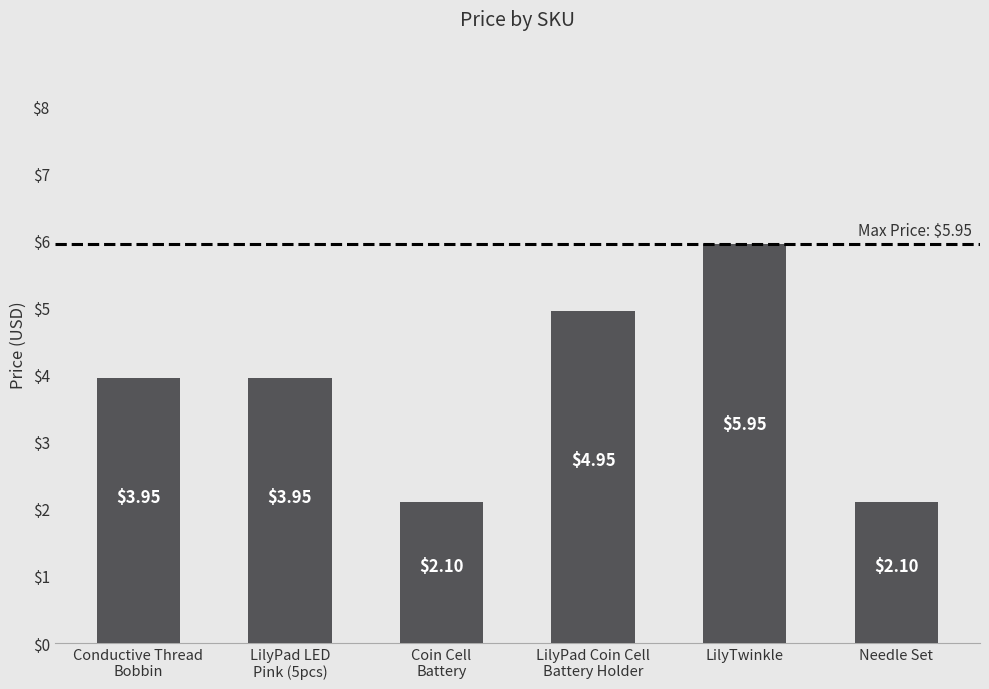

What is the ratio of the value at Conductive Thread
Bobbin to the value at LilyTwinkle?

0.7